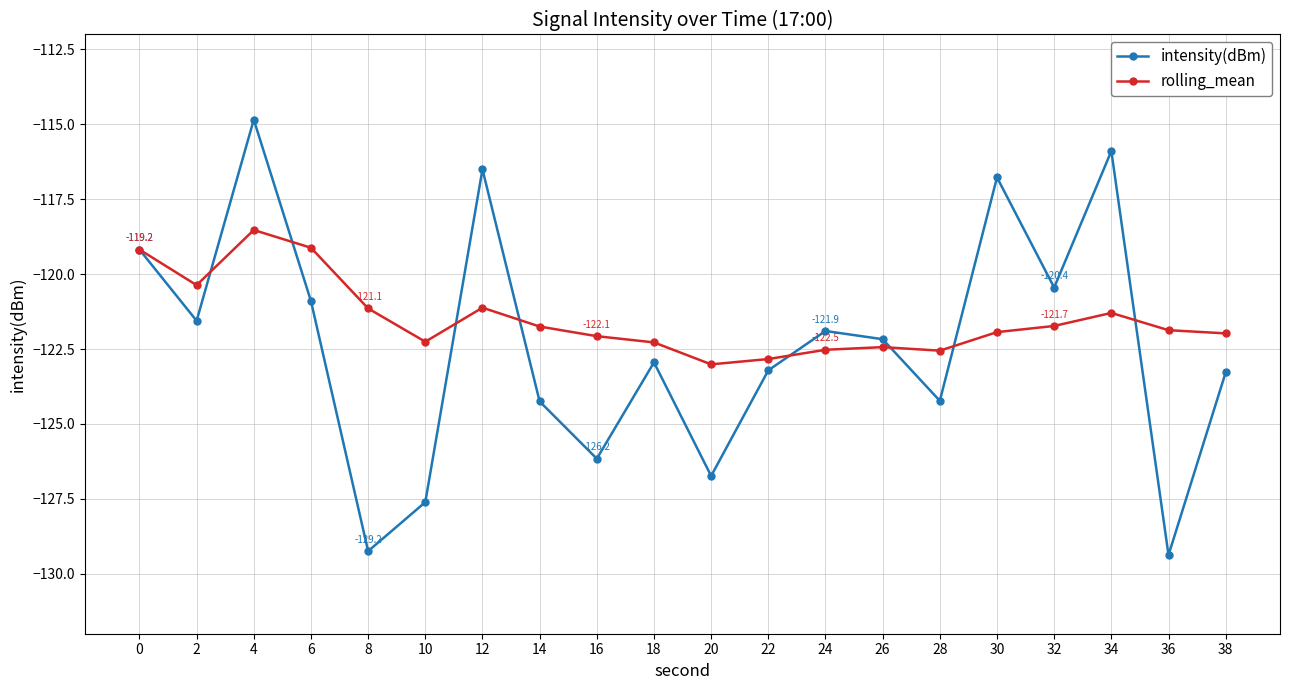

What is the sum of all intensity(dBm) values?

-2447.2